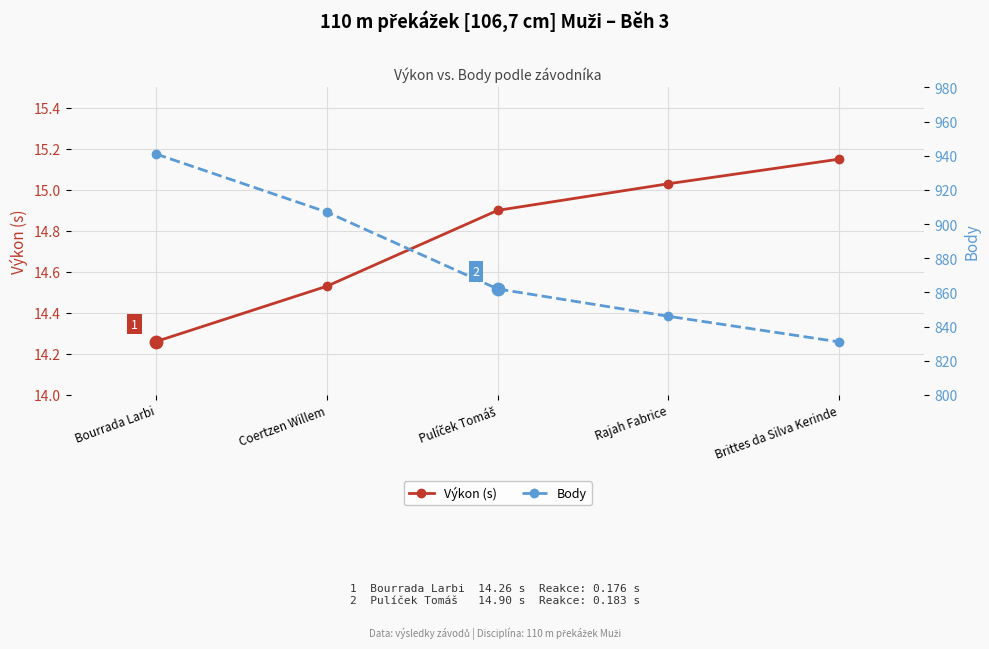

Which series reaches the minimum Y coordinate?

Výkon (s)